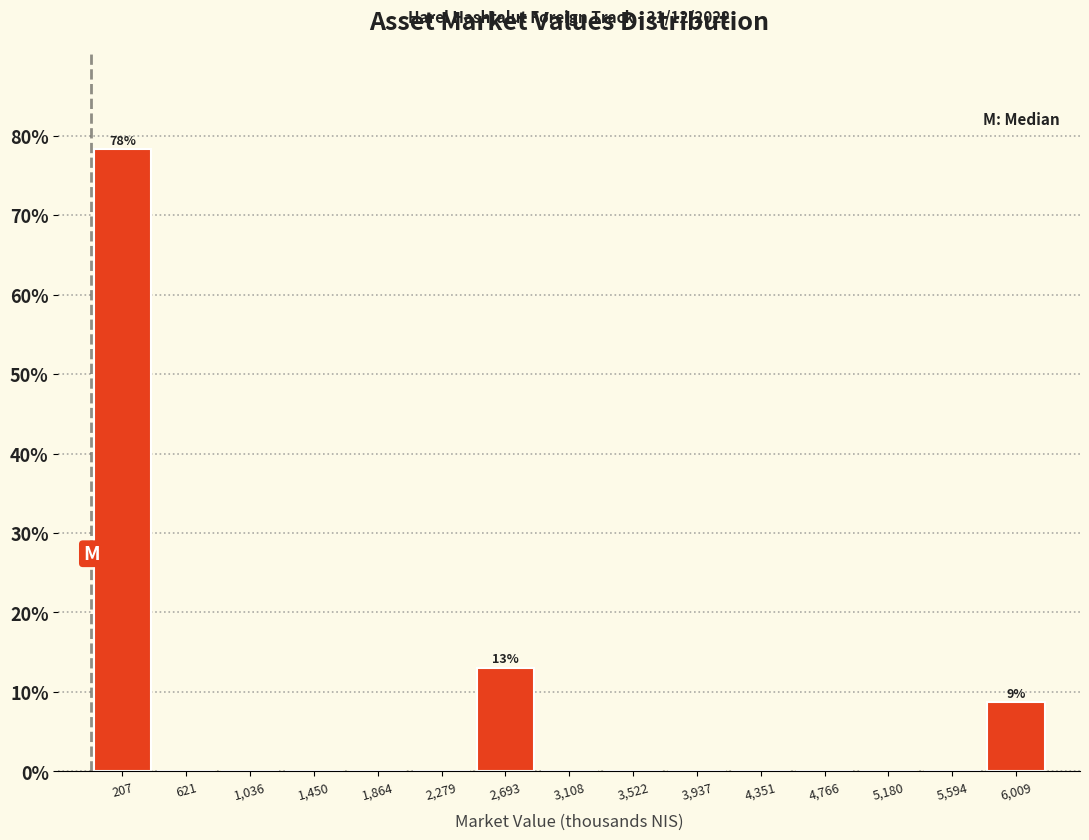

Which range on the x-axis has the tallest bar?

0 to 400